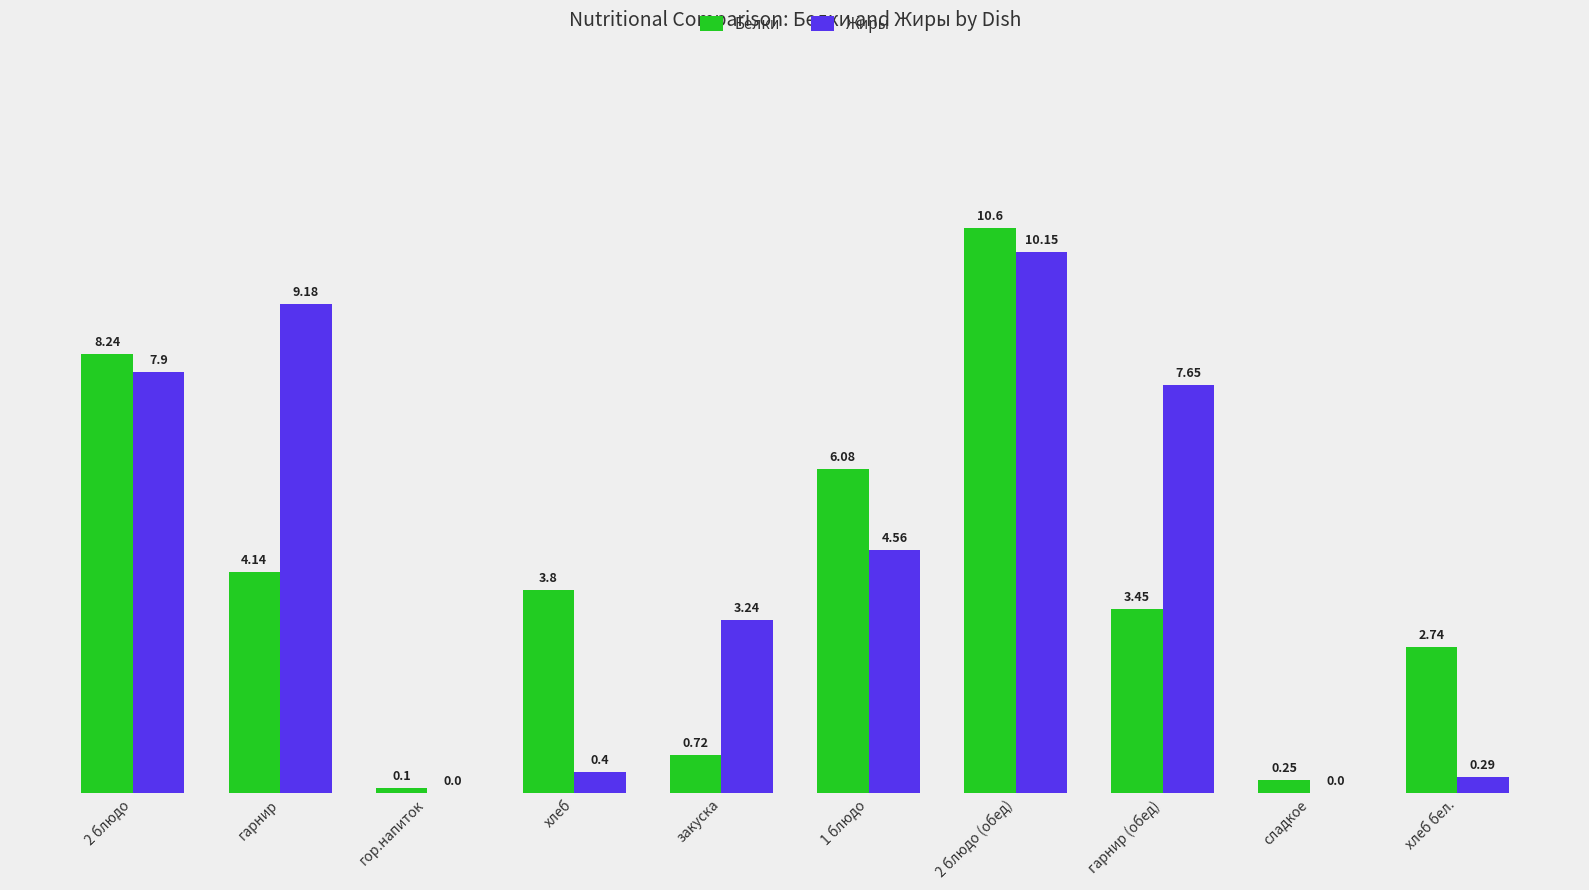

What is the sum of all Жиры values?

43.4